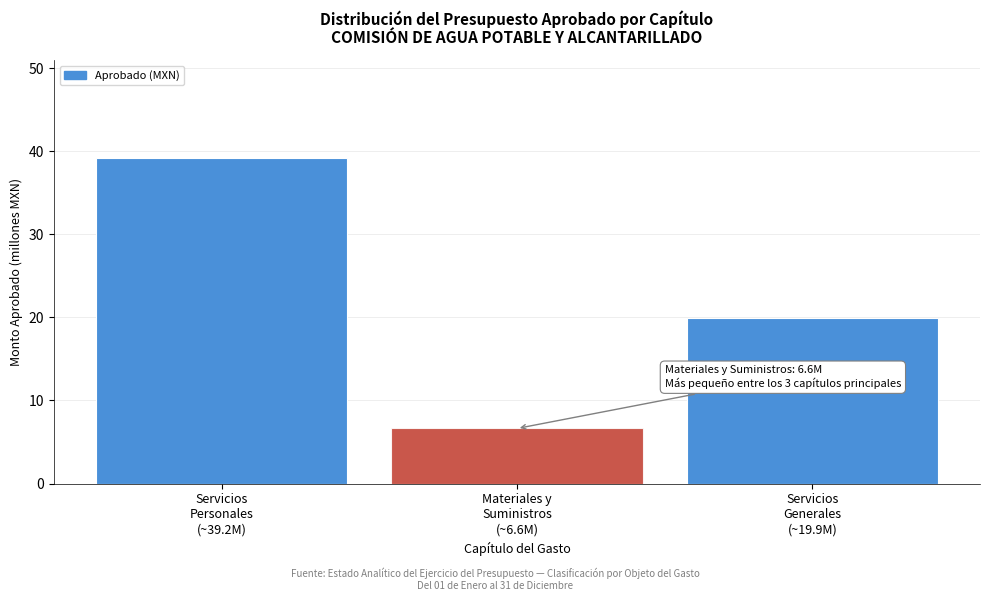

Reading right to left, transcribe all the data shown in this chart.

19.9	6.6	39.2